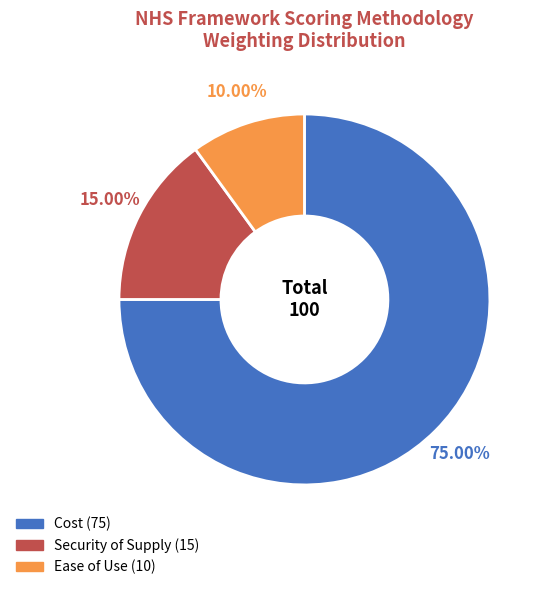

Is it true that Cost is 75% of the pie?

True